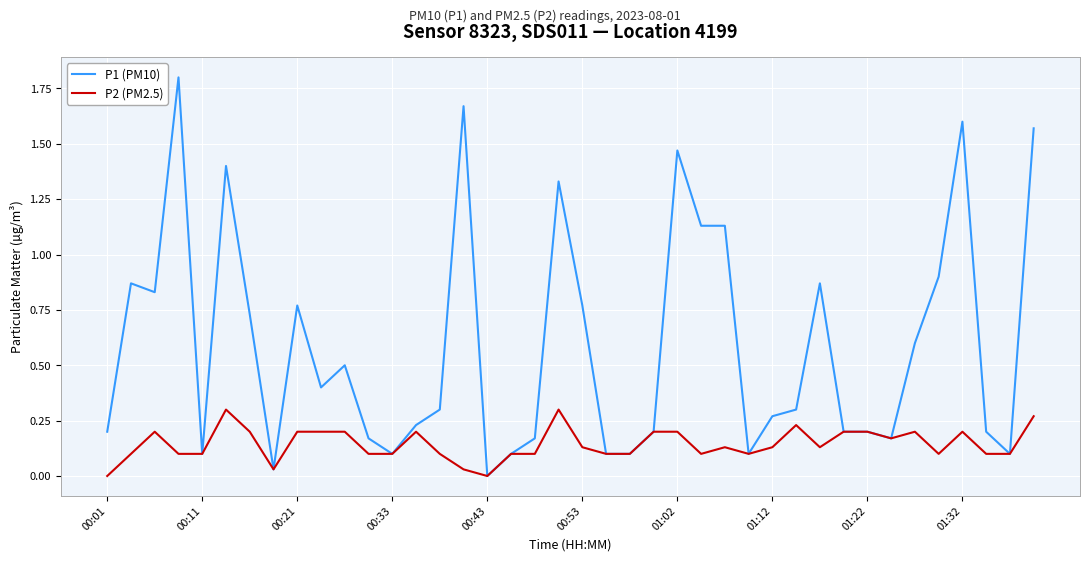

Which series has the largest total across all categories?

P1 (PM10)